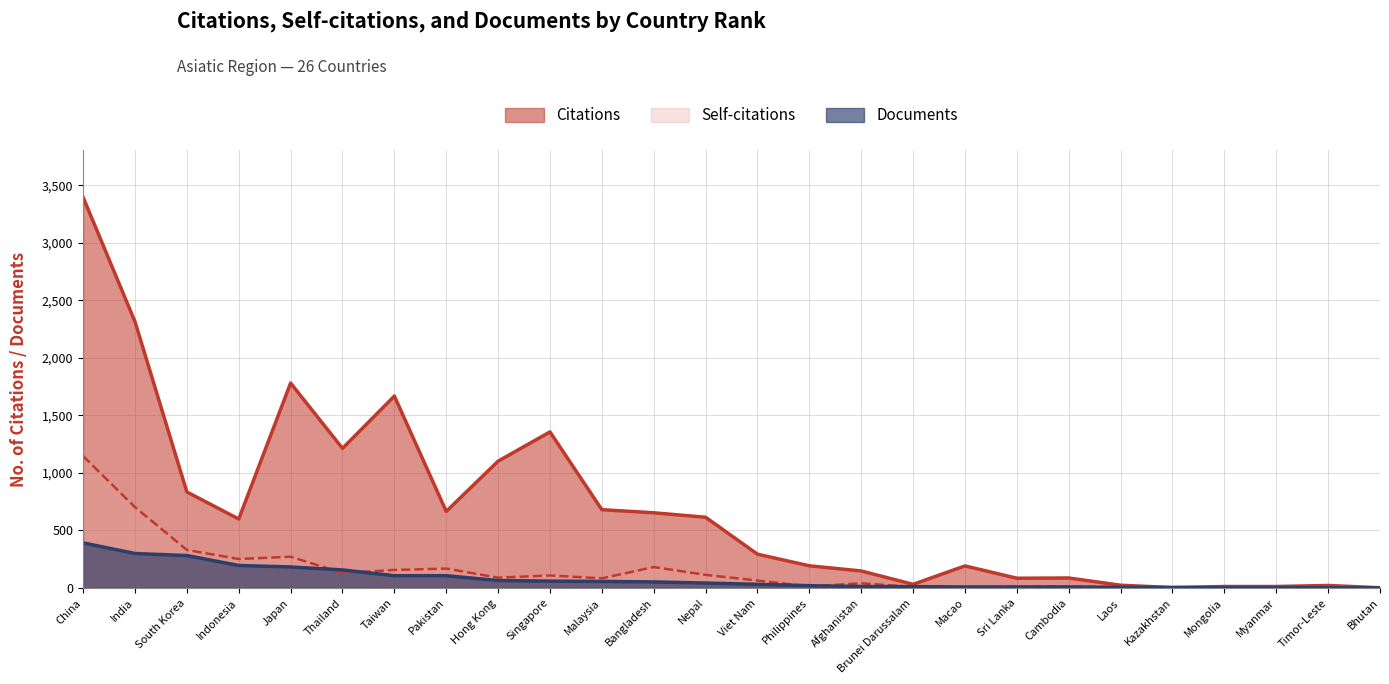

What is the sum of the Self-citations values at Japan and Viet Nam?

337